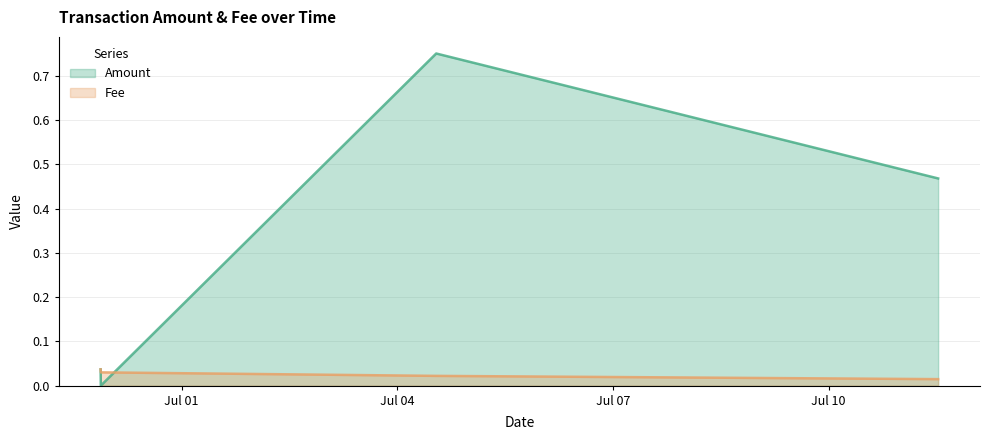

At how many categories does at least one series exceed 0?

4